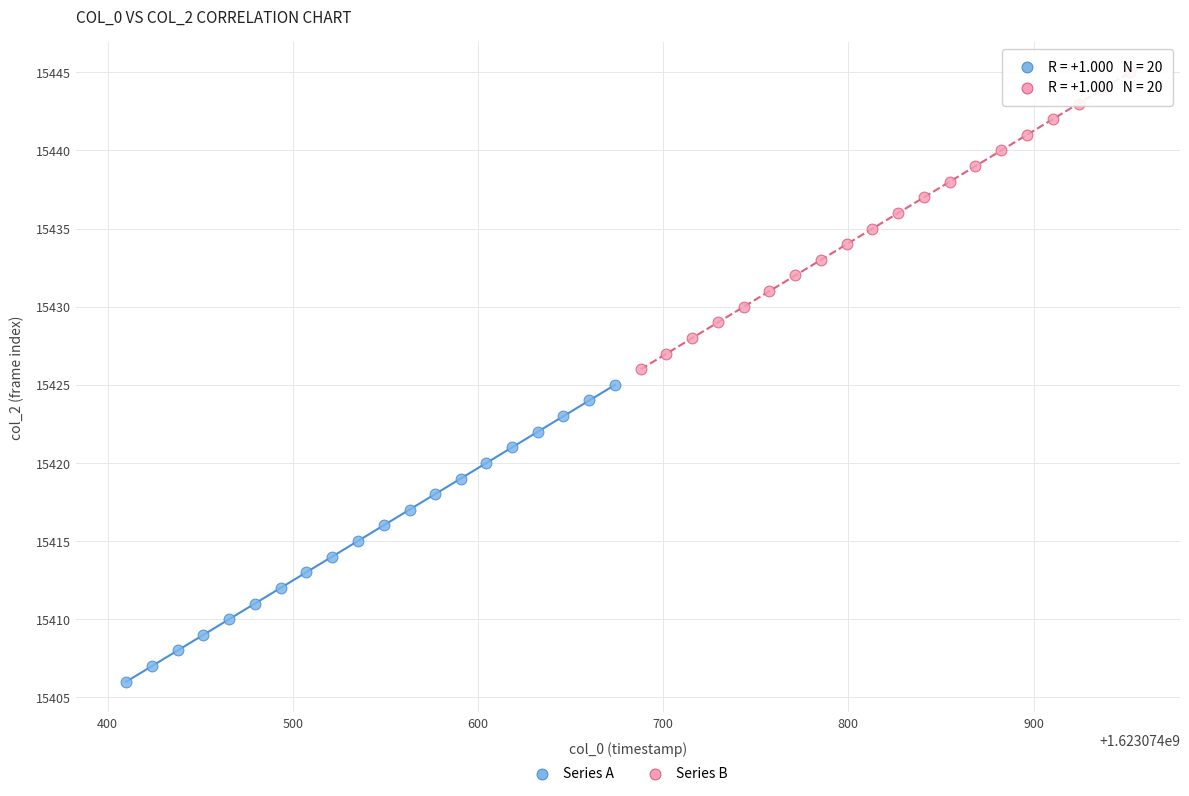

Which series reaches the minimum Y coordinate?

Series A